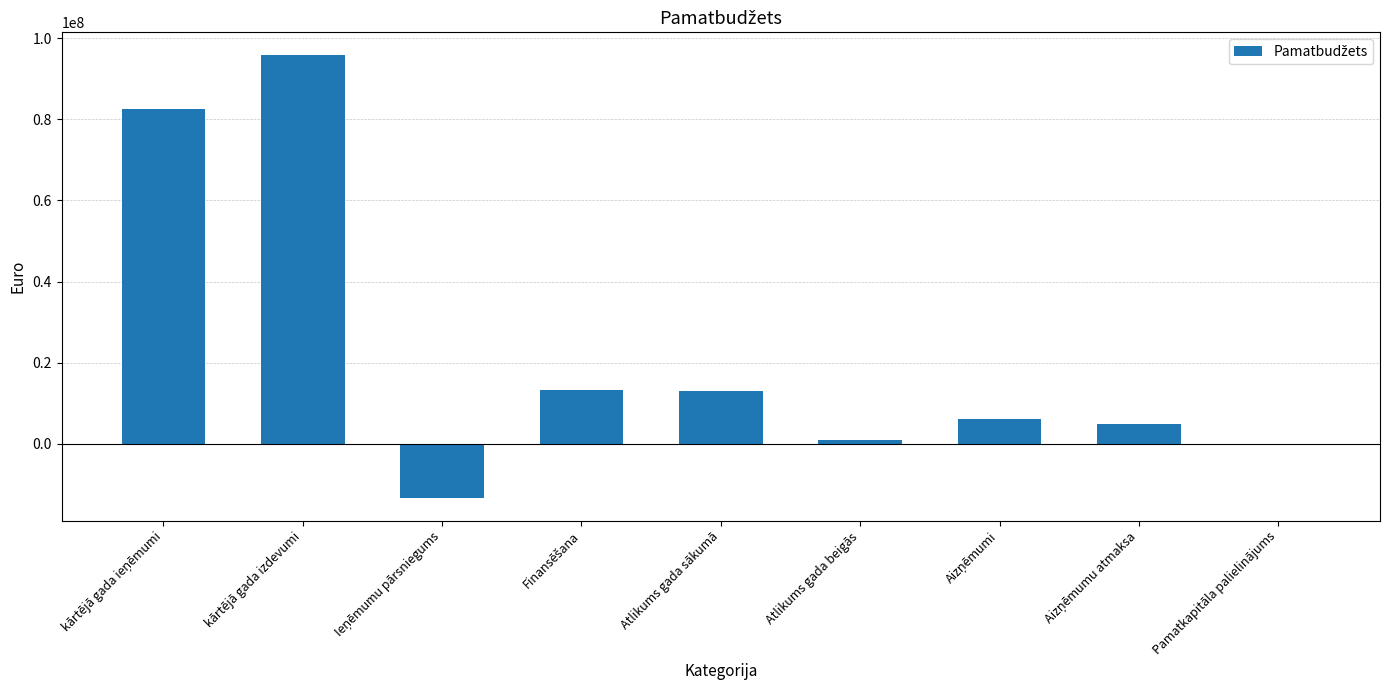

How many series are shown in this chart?

1